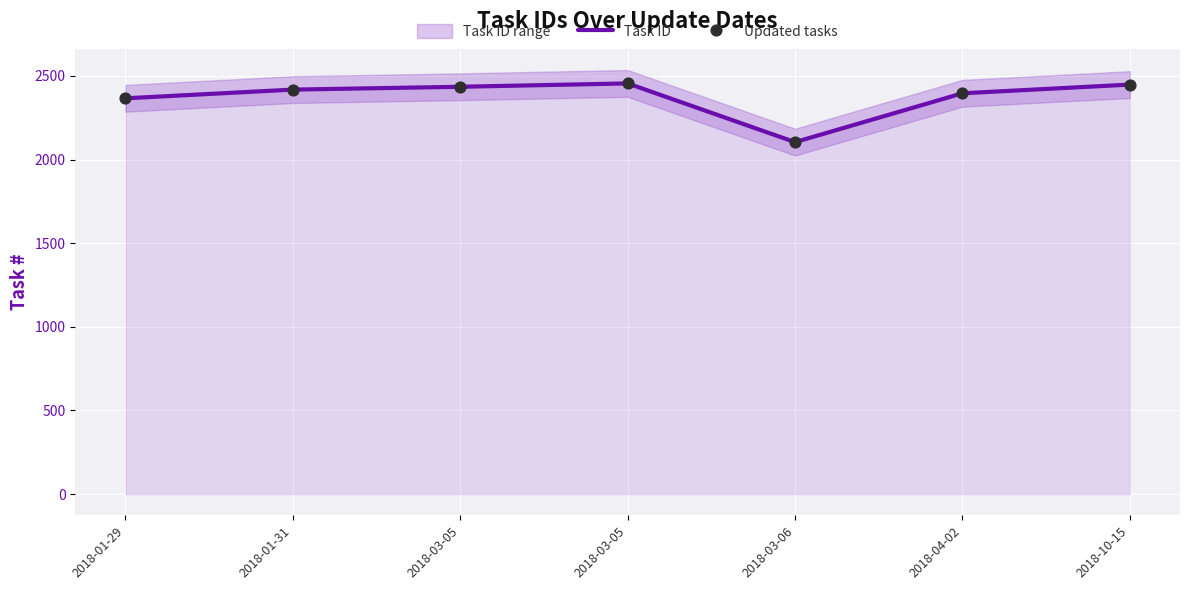

Which series has the largest Y range (max minus min)?

Task ID